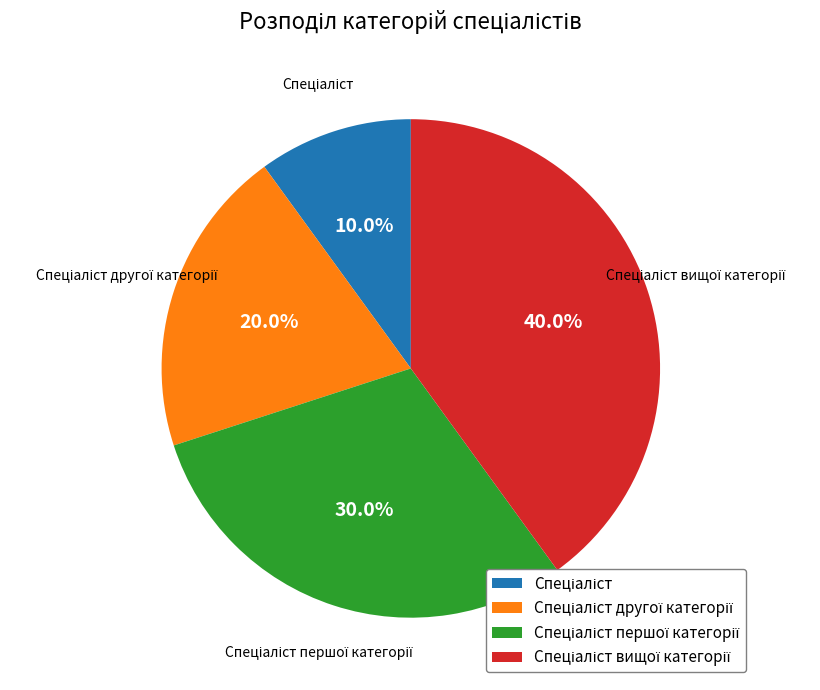

Is there a majority slice in this chart?

No